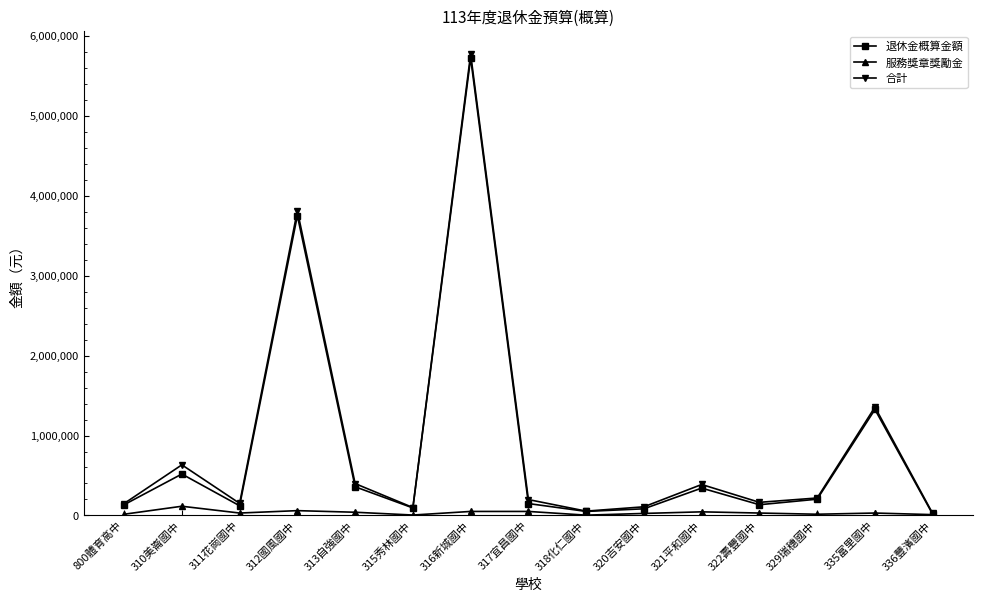

At which category does the chart reach its peak across all series?

316新城國中